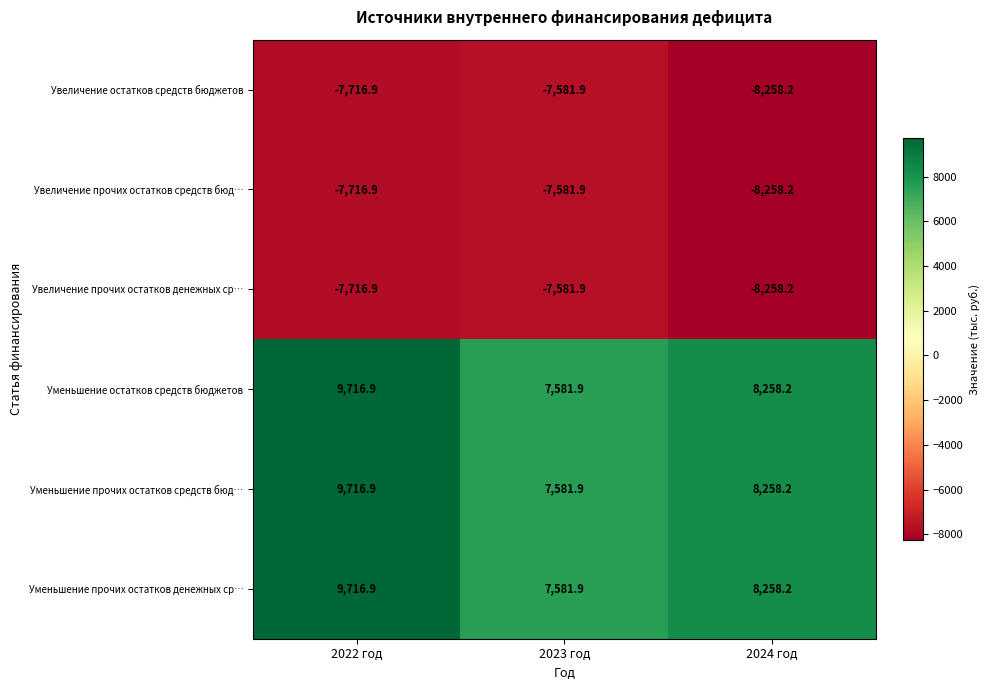

How many distinct data groups are displayed?

6